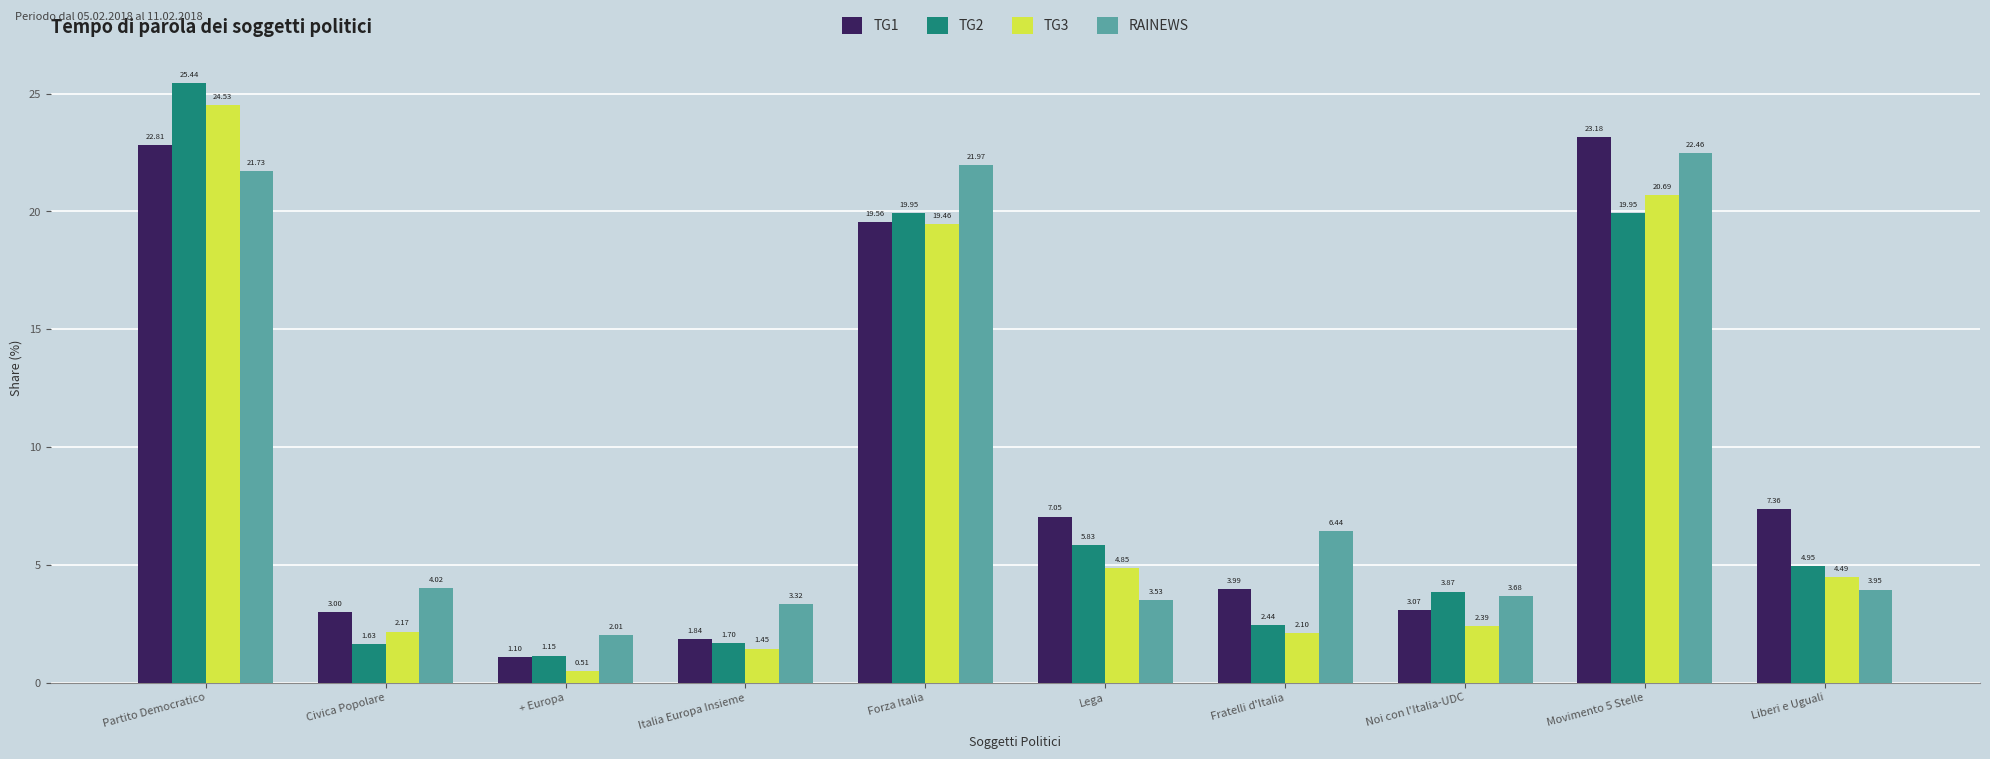

Rank the series by their maximum value, from lowest to highest.

RAINEWS, TG1, TG3, TG2